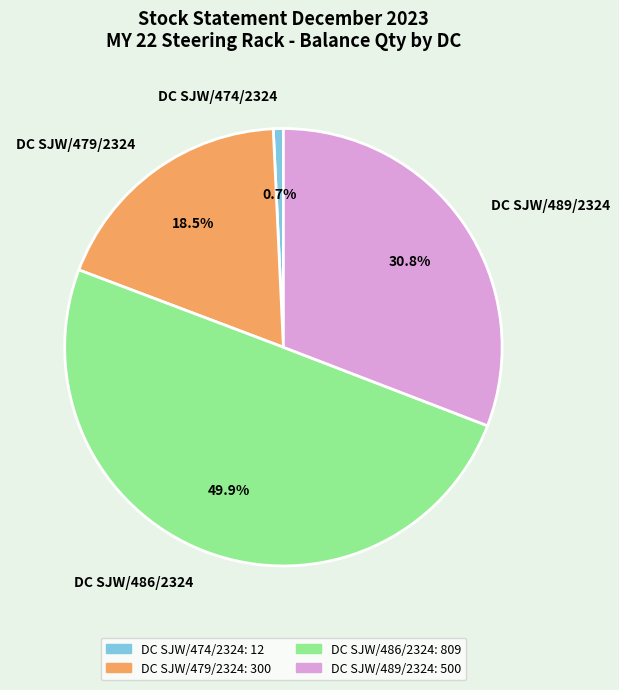

To the nearest percent, what is the combined percentage of DC SJW/474/2324 and DC SJW/486/2324?

51%